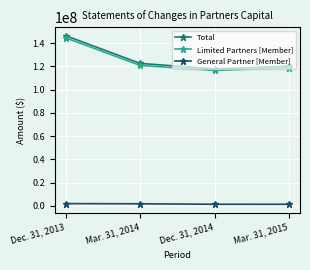

Rank the series by their maximum value, from lowest to highest.

General Partner [Member], Limited Partners [Member], Total